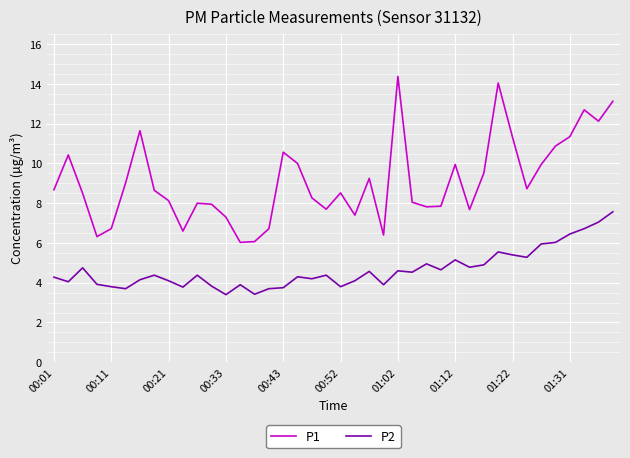

Which series has the largest range (max minus min)?

P1